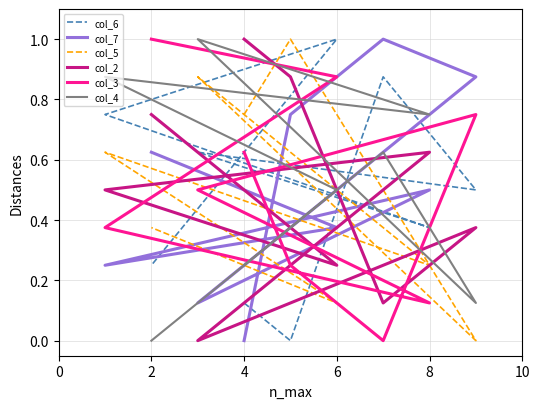

Which series has the widest spread of values?

col_6